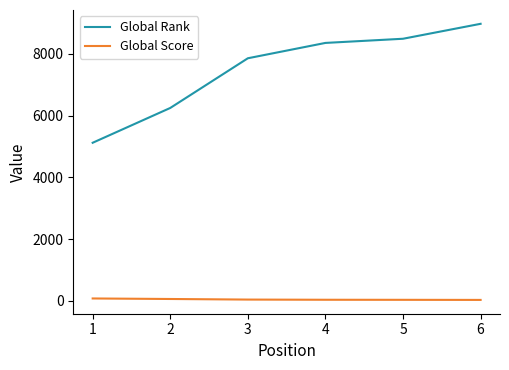

True or false: Global Rank and Global Score intersect in this chart.

False